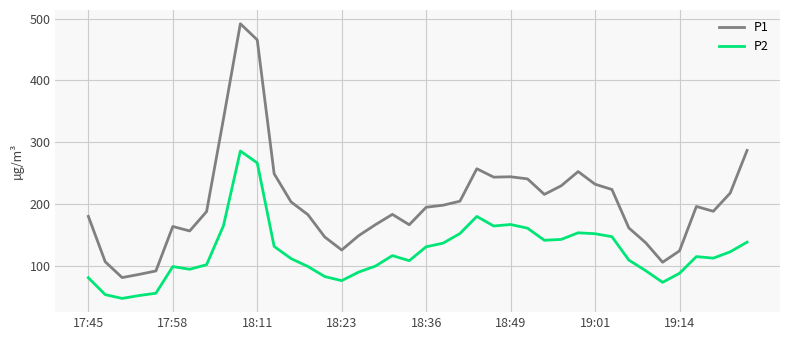

List the series in order of their peak value, highest first.

P1, P2